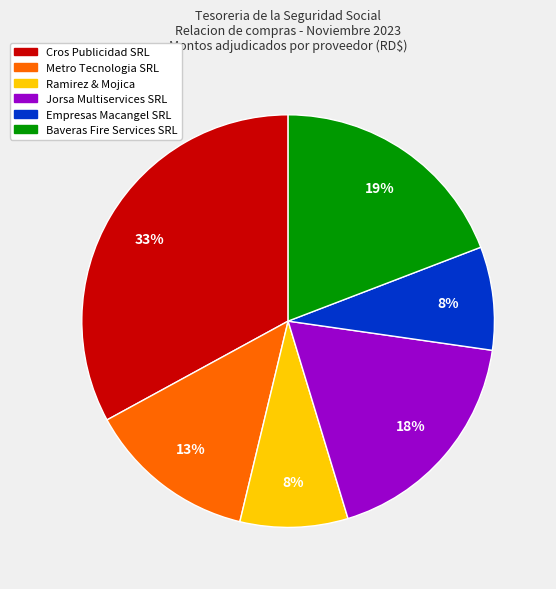

What is the ratio of the value at Metro Tecnologia SRL to the value at Empresas Macangel SRL?

1.6